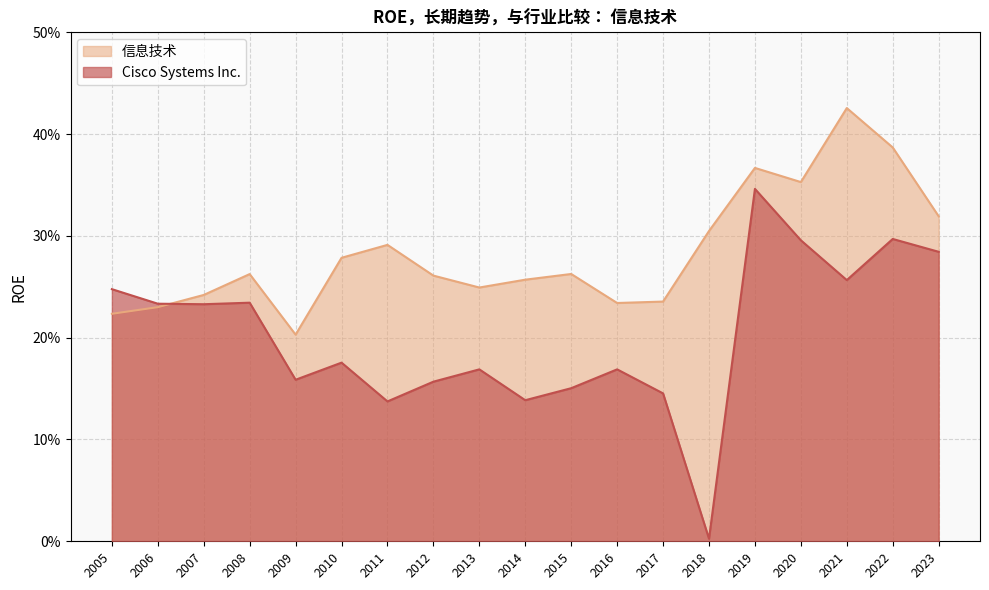

What is the average value of the 信息技术 series?

0.3